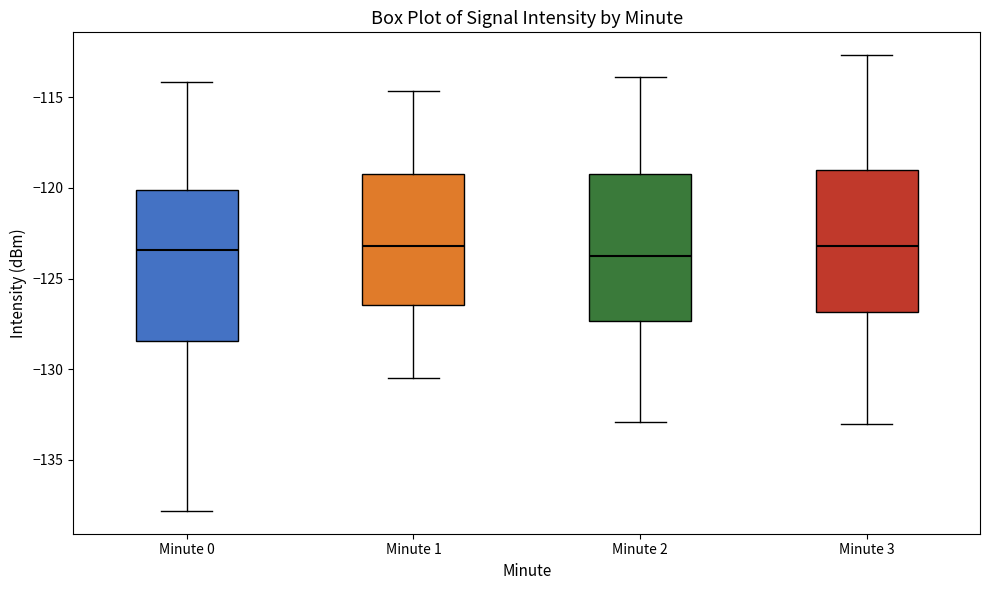

Reading left to right, transcribe this box plot: for each box, give where its median line is, the range the box spans, and where its two whiskers end, as read against the y-axis. The values are not printed on the chart, so give them approximately, as read against the axis.

Minute 0: median -123.5, box -128.5 to -120.0, whiskers -138.0 to -114.0
Minute 1: median -123.0, box -126.5 to -119.0, whiskers -130.5 to -114.5
Minute 2: median -123.5, box -127.5 to -119.0, whiskers -133.0 to -114.0
Minute 3: median -123.0, box -127.0 to -119.0, whiskers -133.0 to -112.5